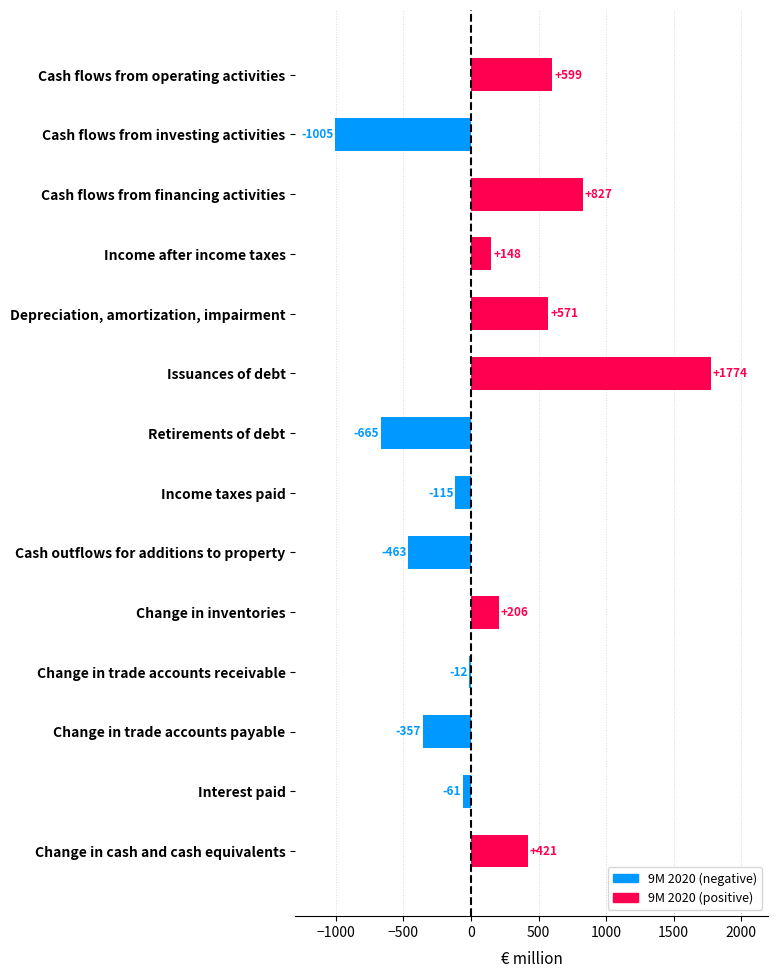

What is the value of the 5th bar from the top?

571